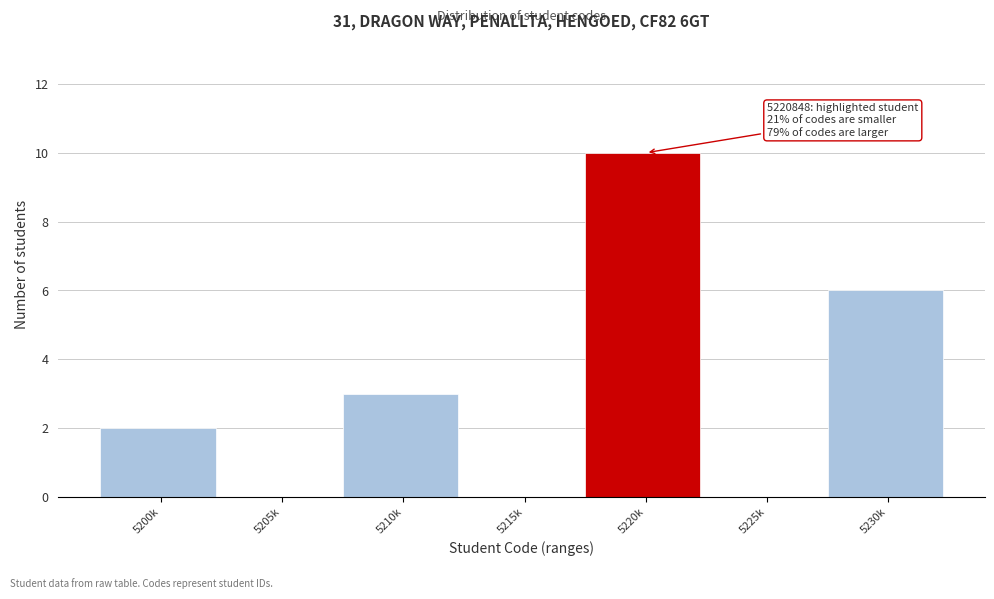

Reading left to right, extract all data points from this chart.

5200k=2	5205k=0	5210k=3	5215k=0	5220k=10	5225k=0	5230k=6